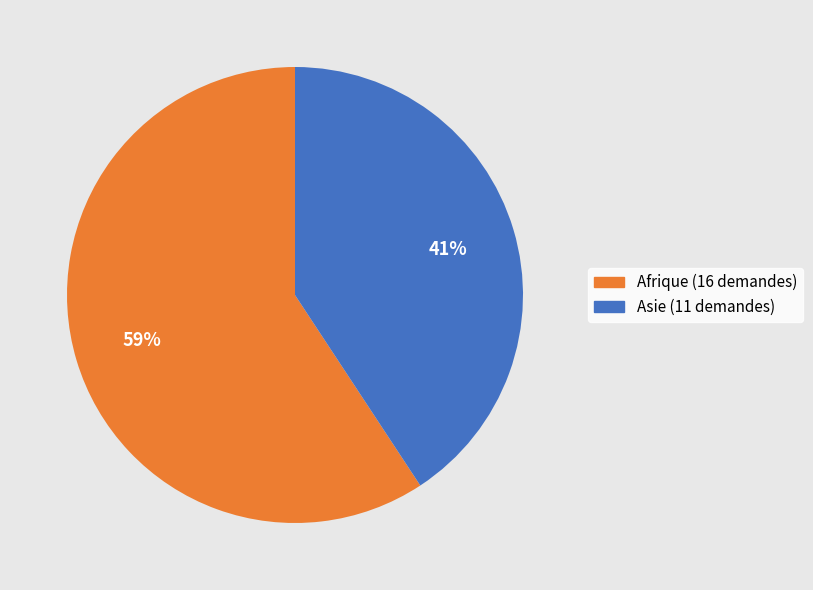

To the nearest percent, what is the average slice percentage?

50%